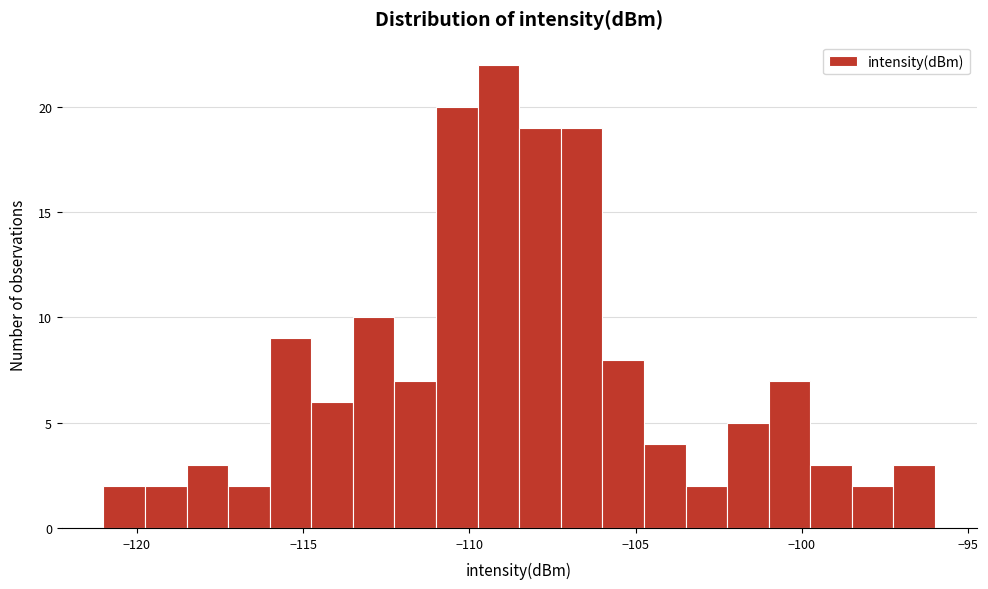

Read against the x-axis, roughly where is the centre of the tallest bar?

-109.0